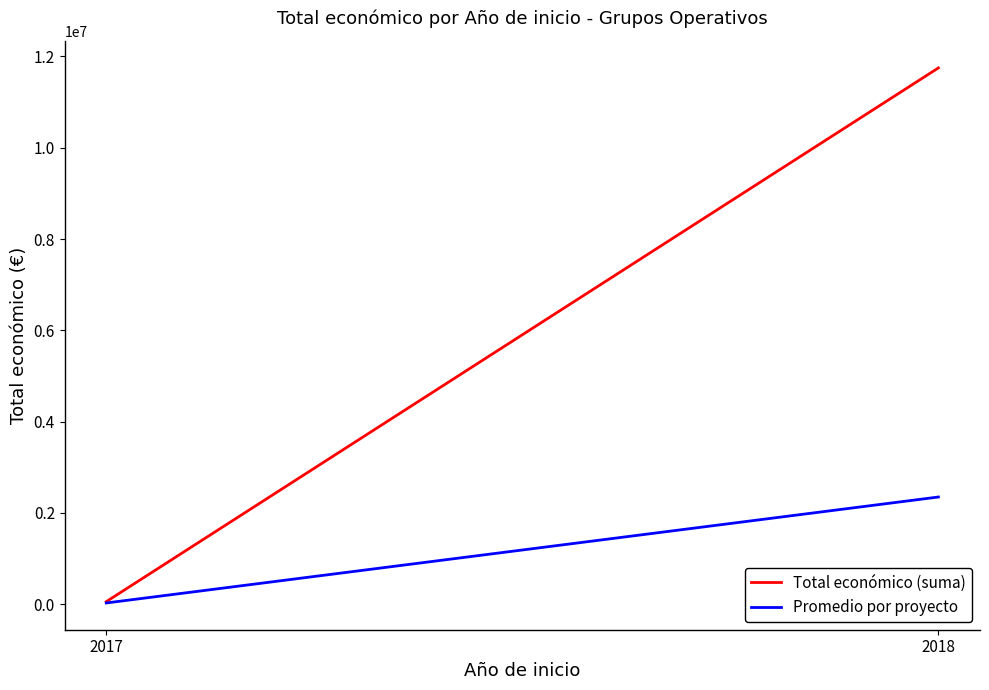

Reading left to right, transcribe all the data shown in this chart.

Total económico (suma): 2017=57495.0	2018=11747086.0
Promedio por proyecto: 2017=28747.5	2018=2349417.2